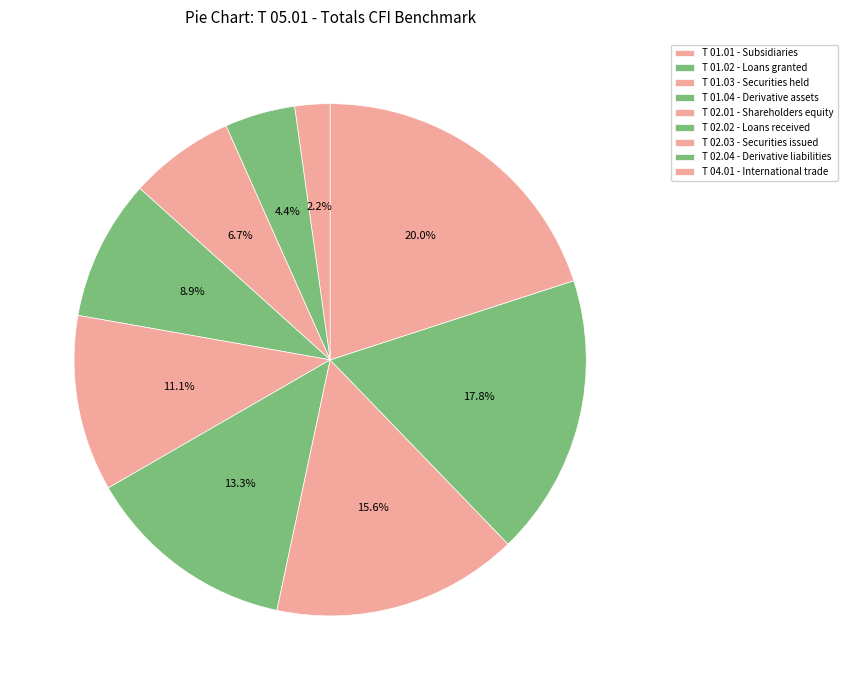

What is the largest slice in the pie chart?

T 04.01 - International trade